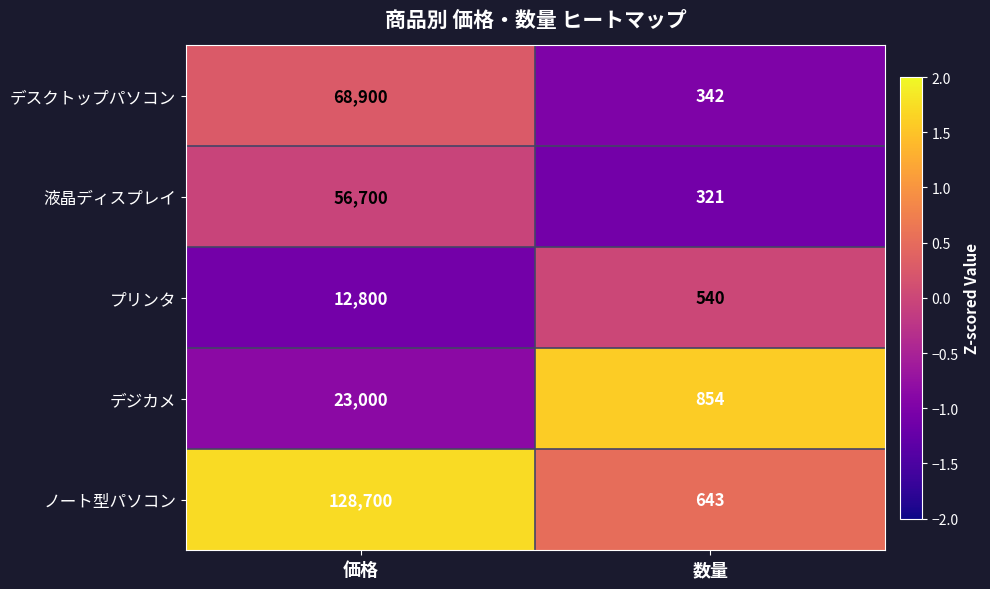

Is the value of ノート型パソコン at 価格 greater than the value of デスクトップパソコン at 価格?

Yes